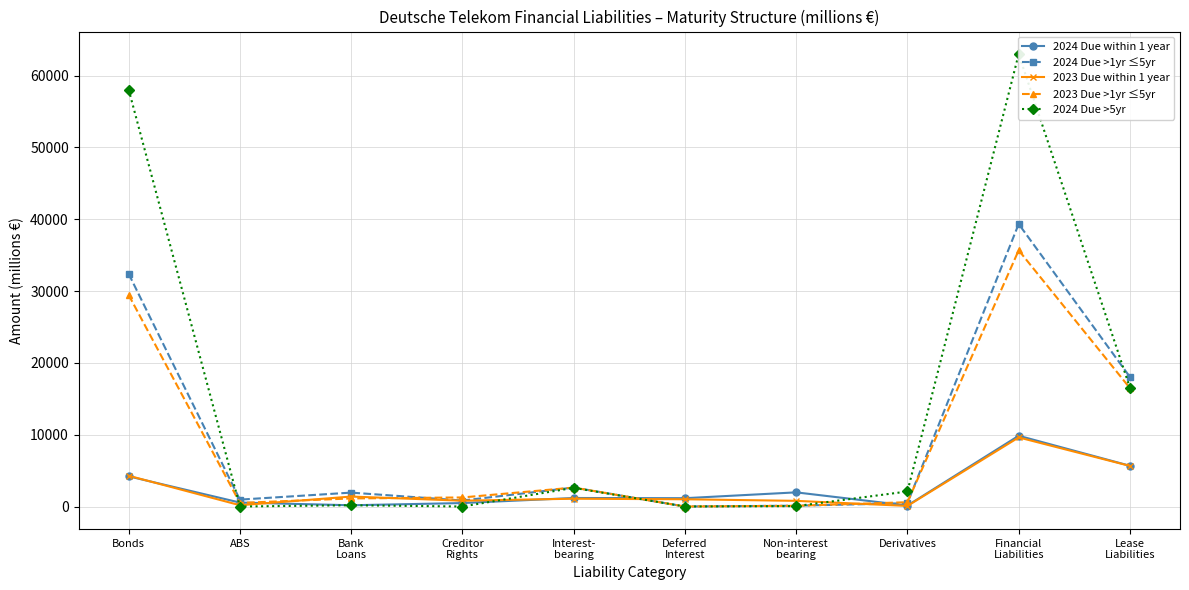

What are all the series names shown in the legend?

2024 Due within 1 year, 2024 Due >1yr ≤5yr, 2023 Due within 1 year, 2023 Due >1yr ≤5yr, 2024 Due >5yr